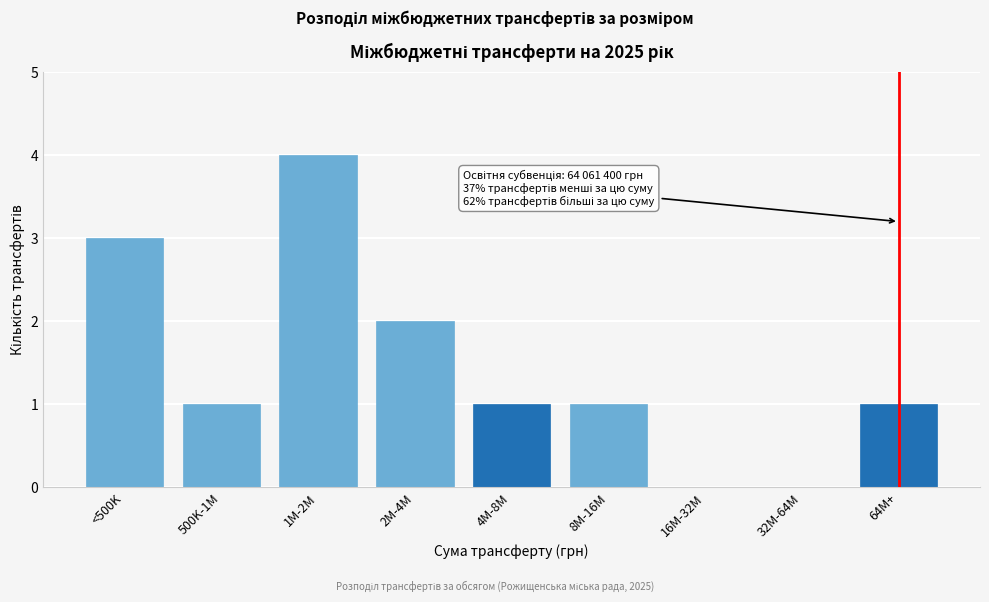

Reading left to right, extract all data points from this chart.

<500K=3	500K-1M=1	1M-2M=4	2M-4M=2	4M-8M=1	8M-16M=1	16M-32M=0	32M-64M=0	64M+=1